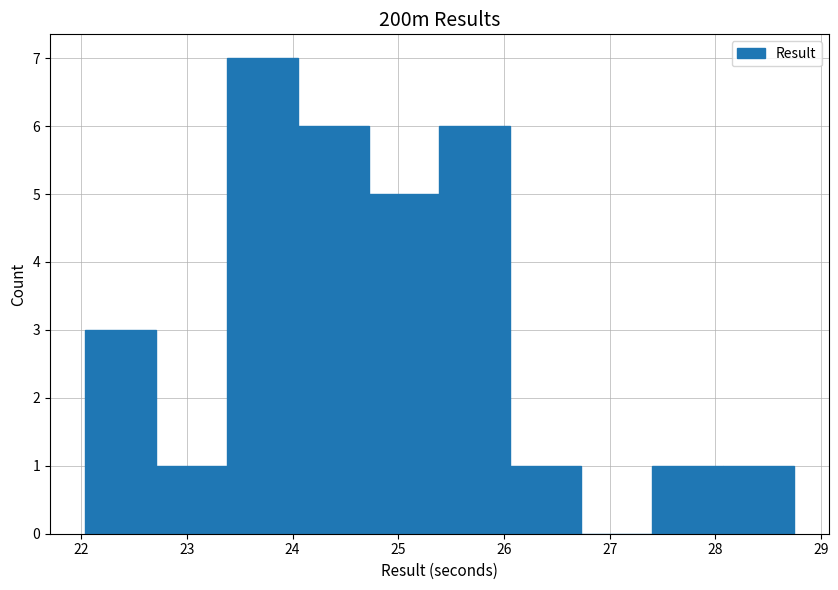

Reading left to right, list every bar in this chart as the range it spans on the x-axis followed by its height. Neither the bar edges nor the heights are printed on the chart, so give them approximately, as read against the axes.

22.04 to 22.71: 3
22.71 to 23.38: 1
23.38 to 24.05: 7
24.05 to 24.72: 6
24.72 to 25.39: 5
25.39 to 26.06: 6
26.06 to 26.73: 1
26.73 to 27.40: 0
27.40 to 28.07: 1
28.07 to 28.74: 1